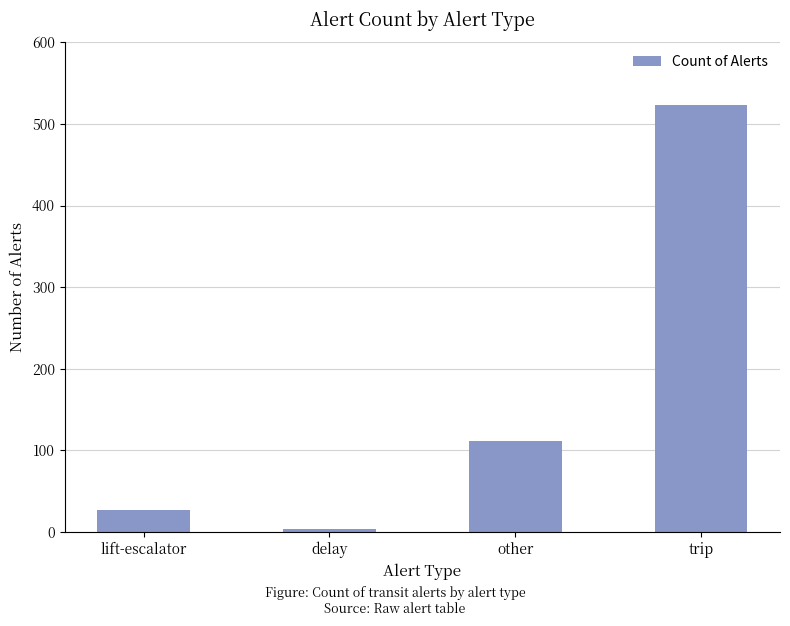

Rank the categories by value from highest to lowest.

trip, other, lift-escalator, delay